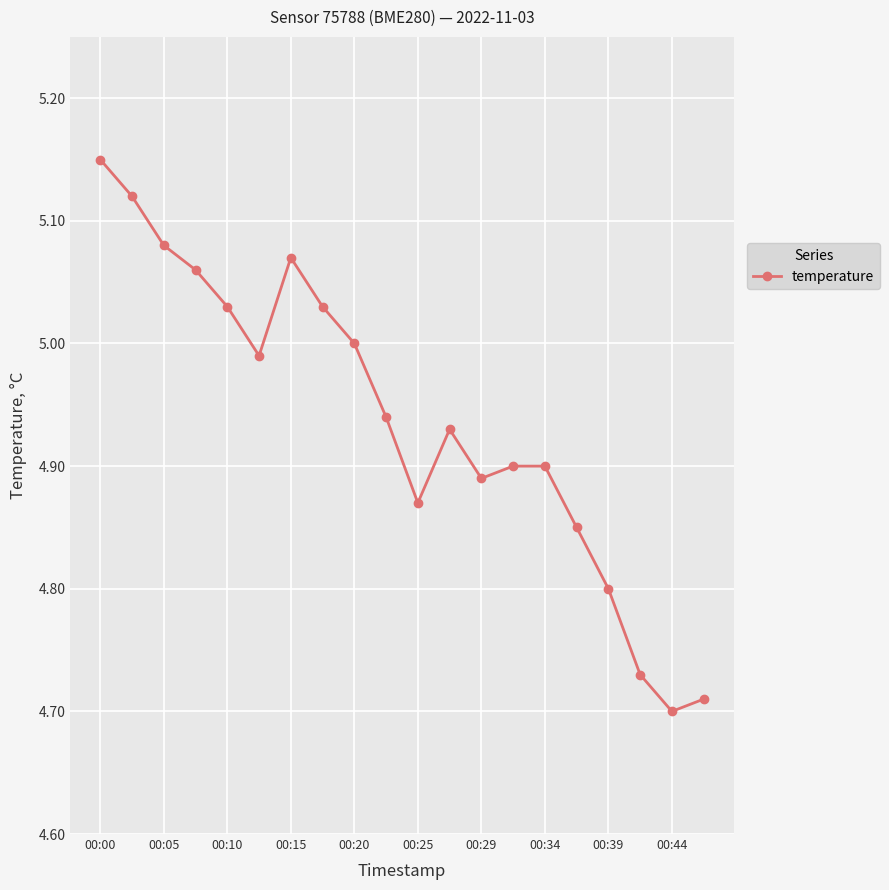

What is the difference between the second highest and second lowest values?

0.4